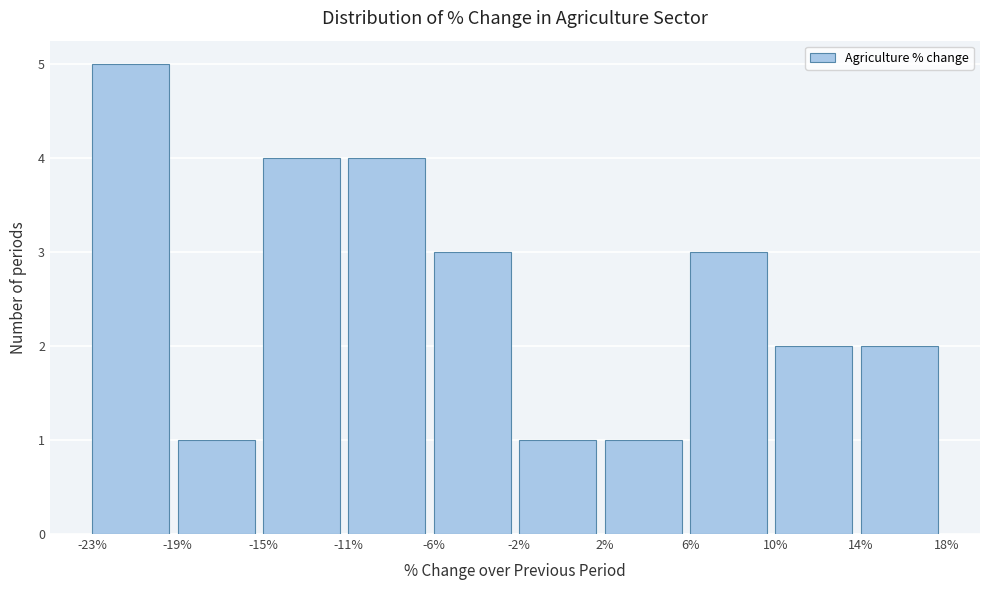

Reading left to right, transcribe all the data shown in this chart.

-23%=5	-19%=1	-15%=4	-11%=4	-6%=3	-2%=1	2%=1	6%=3	10%=2	14%=2